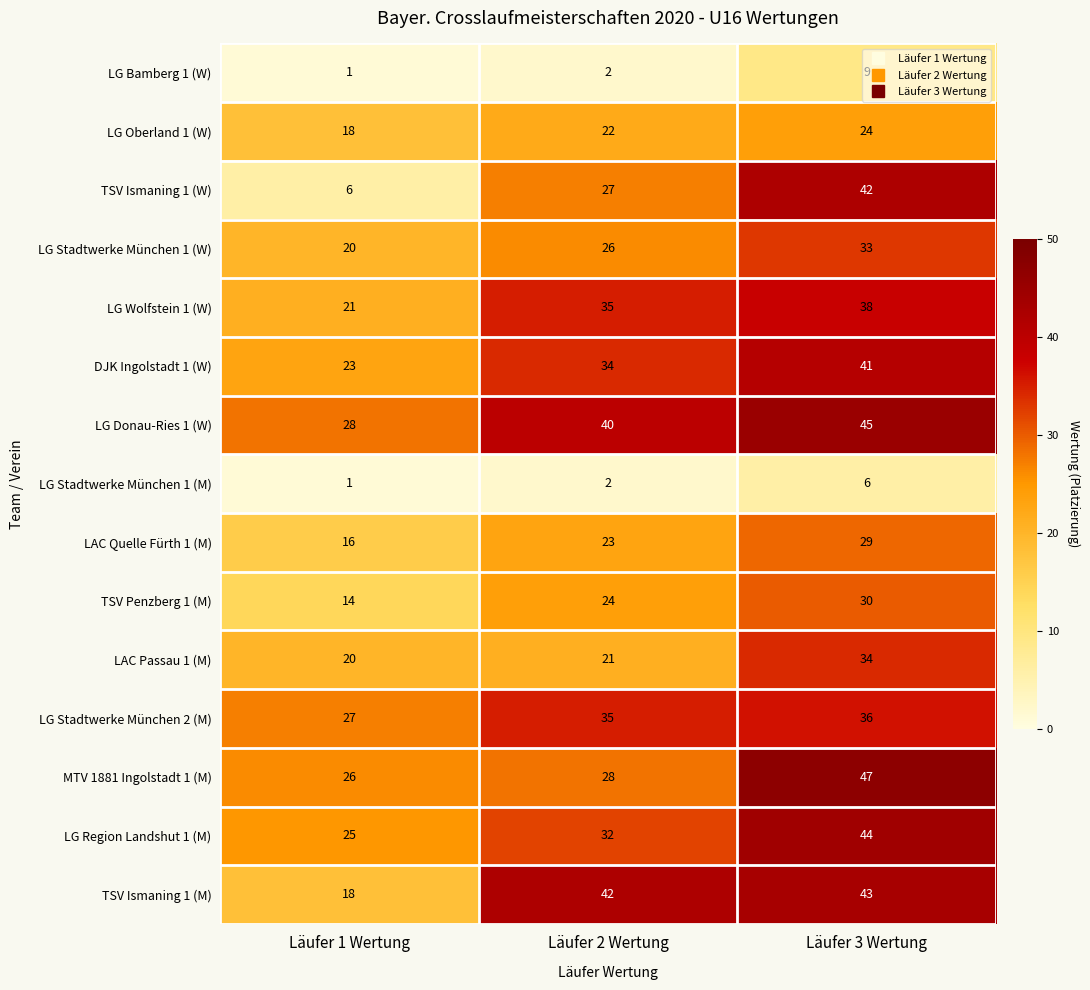

The value of LG Bamberg 1 (W) at Läufer 1 Wertung is 1. True or false?

True